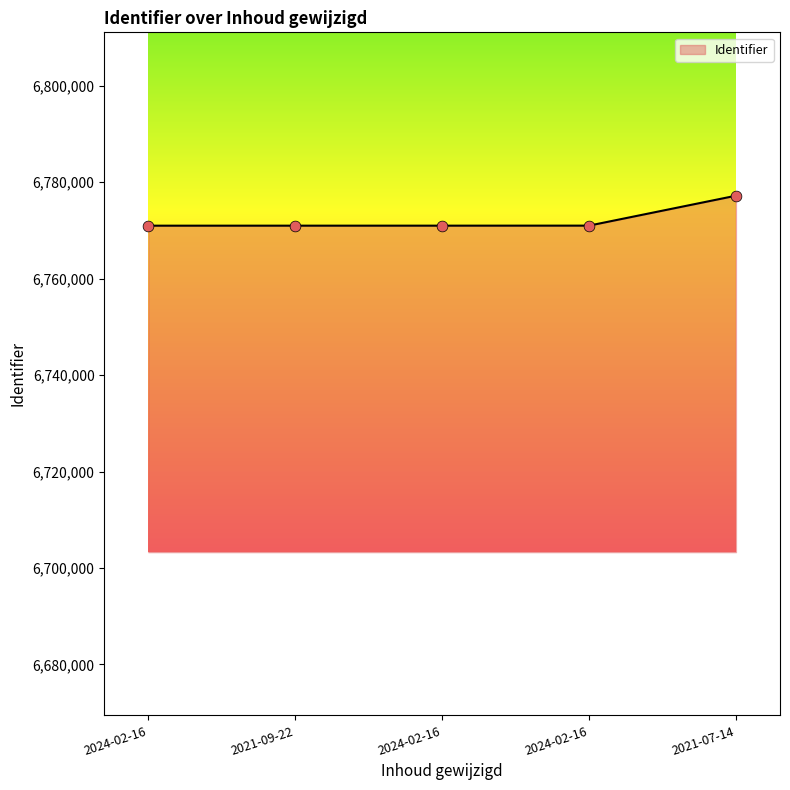

Which has a higher value, 2021-09-22 or 2021-07-14?

2021-07-14